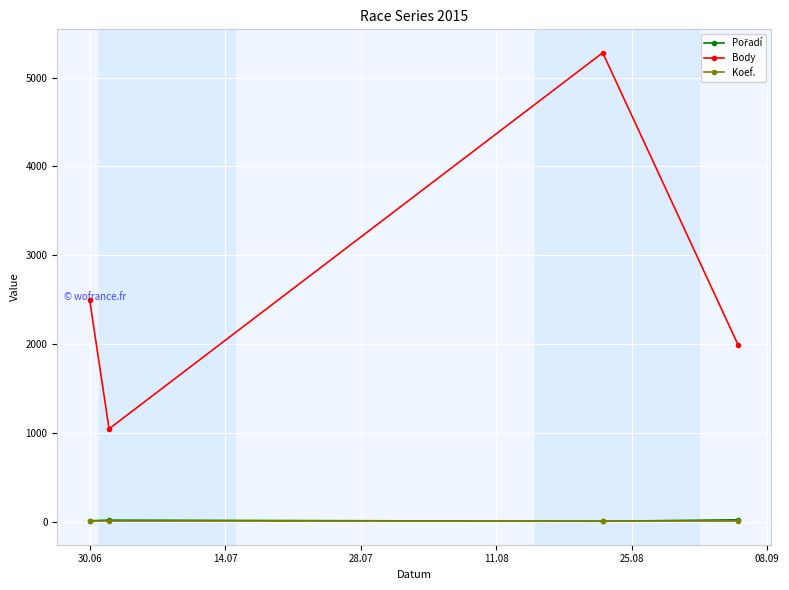

What is the minimum value shown in the chart?

4